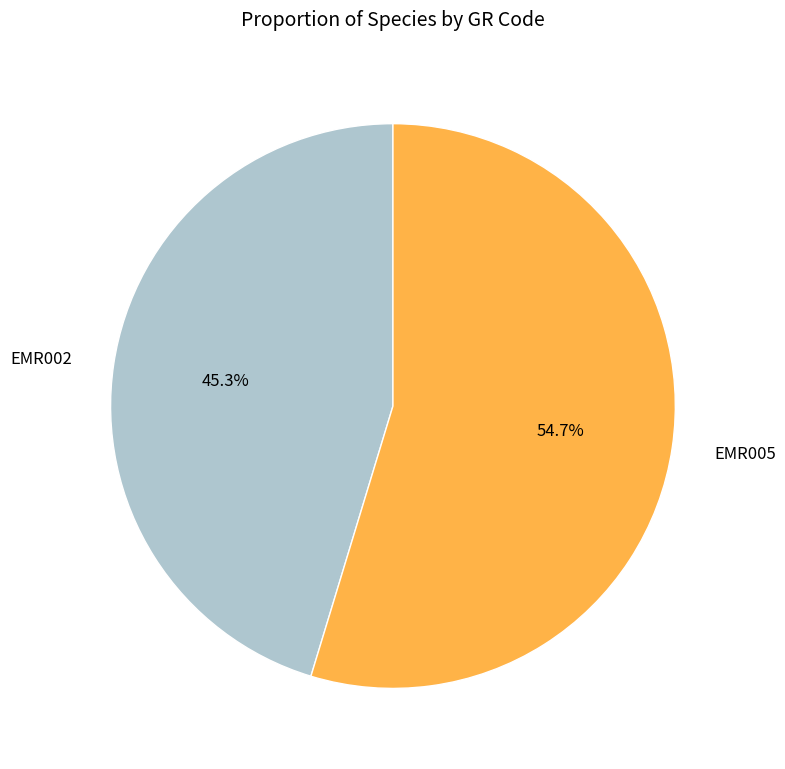

Is it true that EMR005 is 55% of the pie?

True